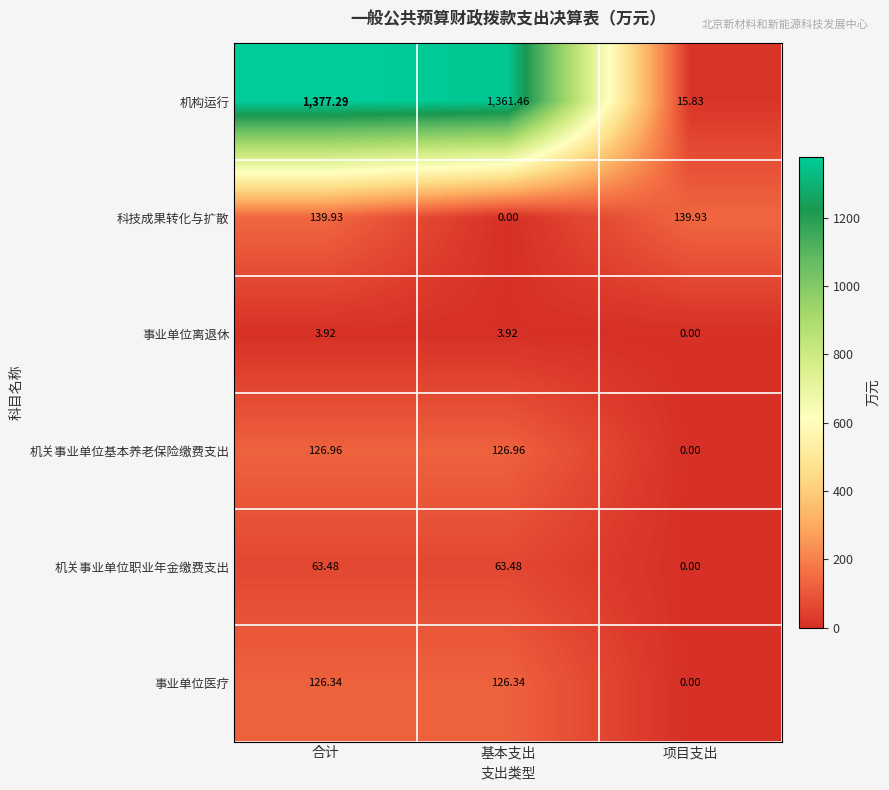

How many series are shown in this chart?

6